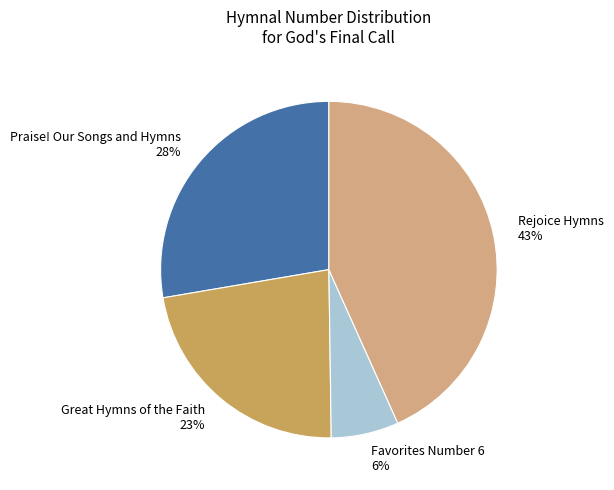

Is it true that Great Hymns of the Faith is 17% of the pie?

False